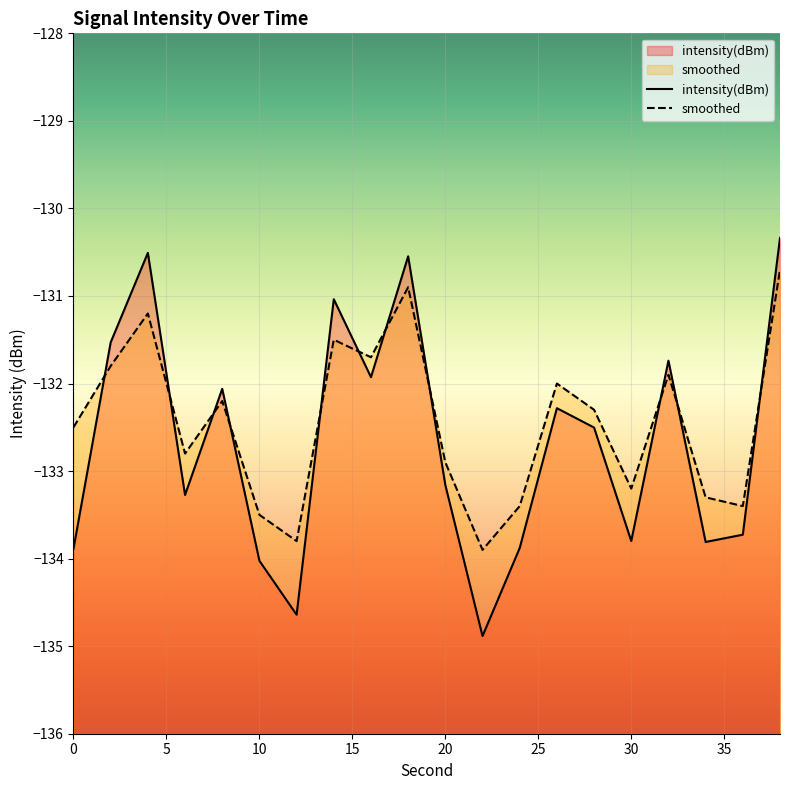

Which category has the highest value in the smoothed series?

38